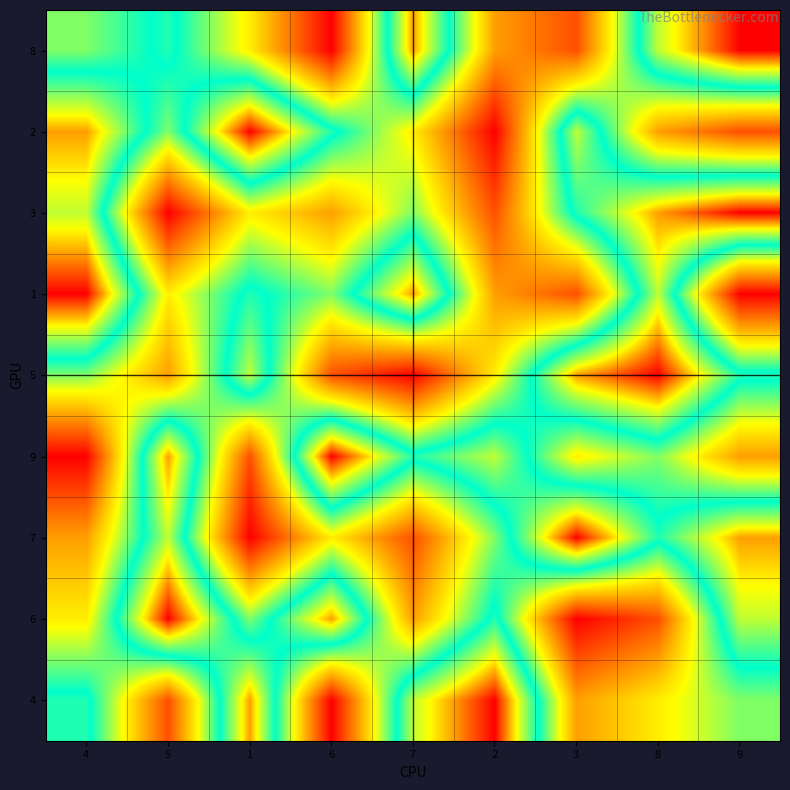

Which category has the lowest value across all series?

9